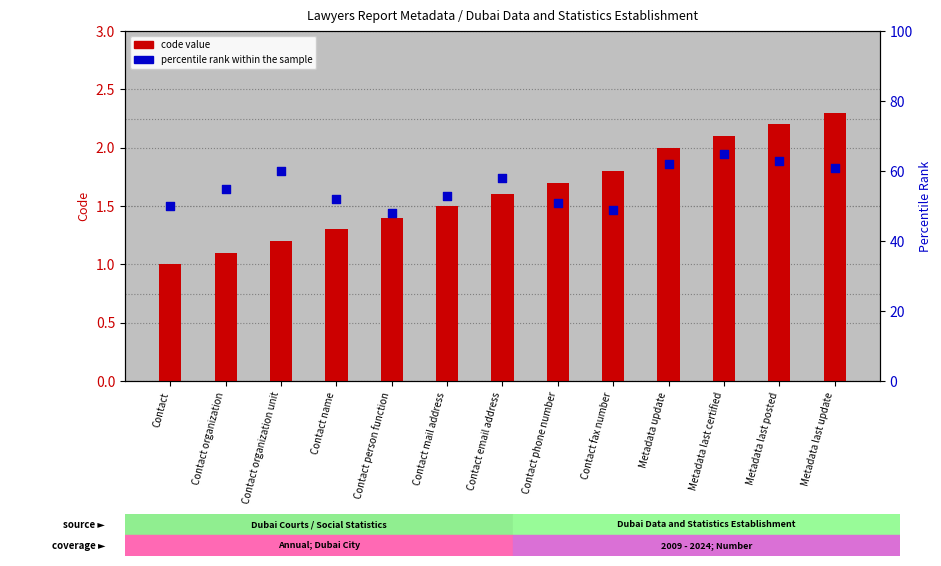

Which series has the largest total across all categories?

percentile rank within the sample